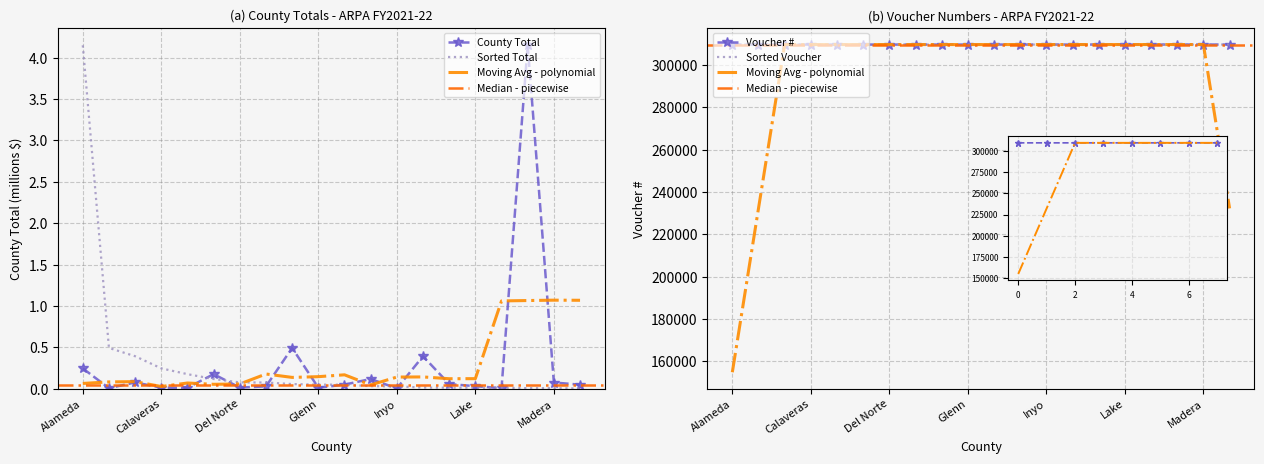

In County Total, how many points are lower than both neighbors (excluding endpoints)?

6